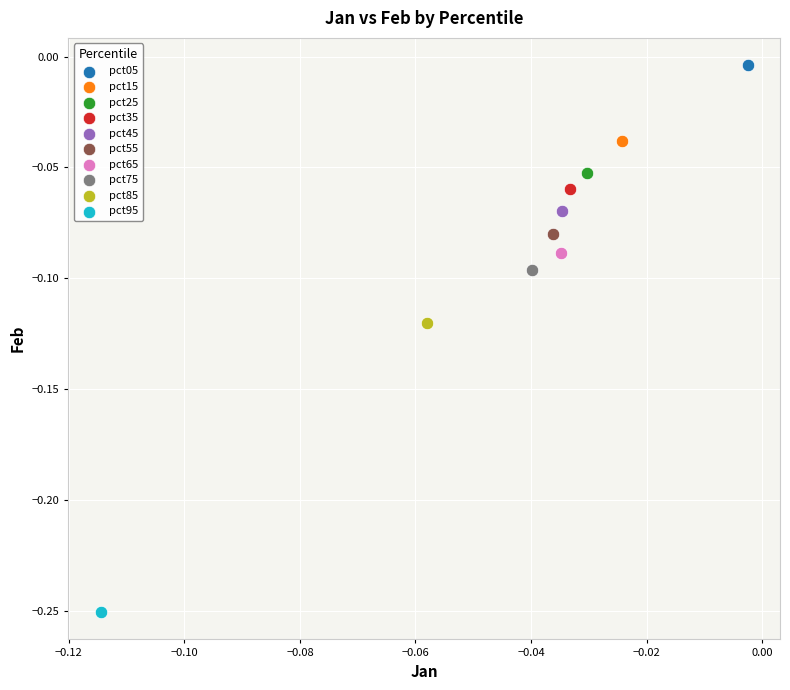

Which series contains the lowest Y value?

pct95